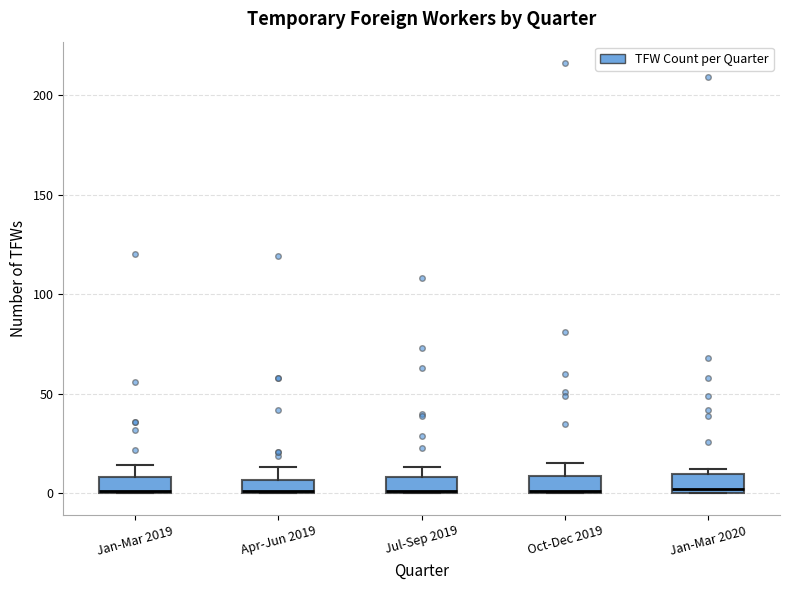

Where is the upper edge of the box for Jul-Sep 2019 on the y-axis? The values are not printed on the chart, so give them approximately, as read against the axis.

10